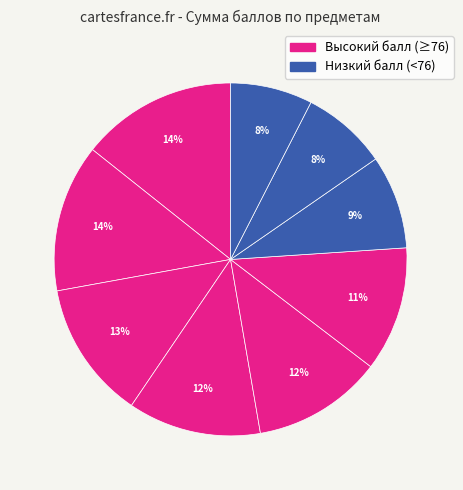

How many segments does this pie chart have?

9